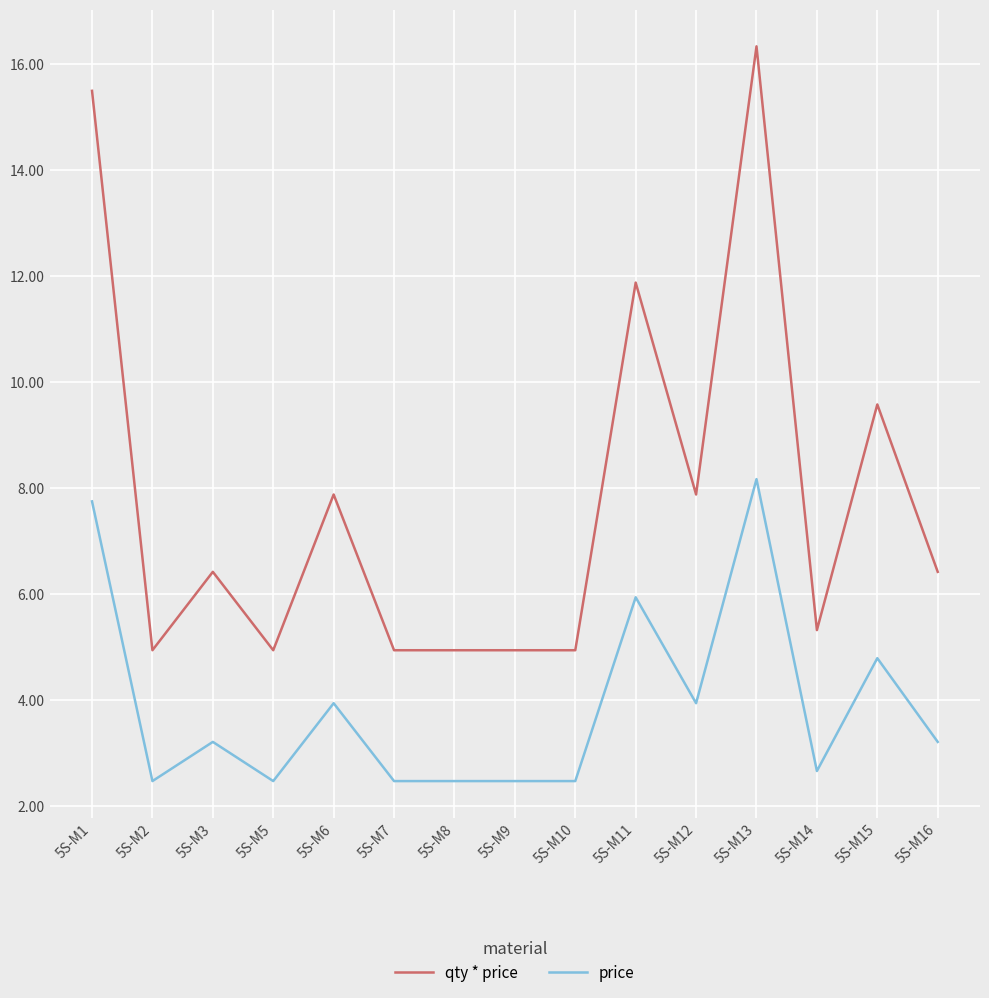

Is this an area chart (filled region under the line)?

No